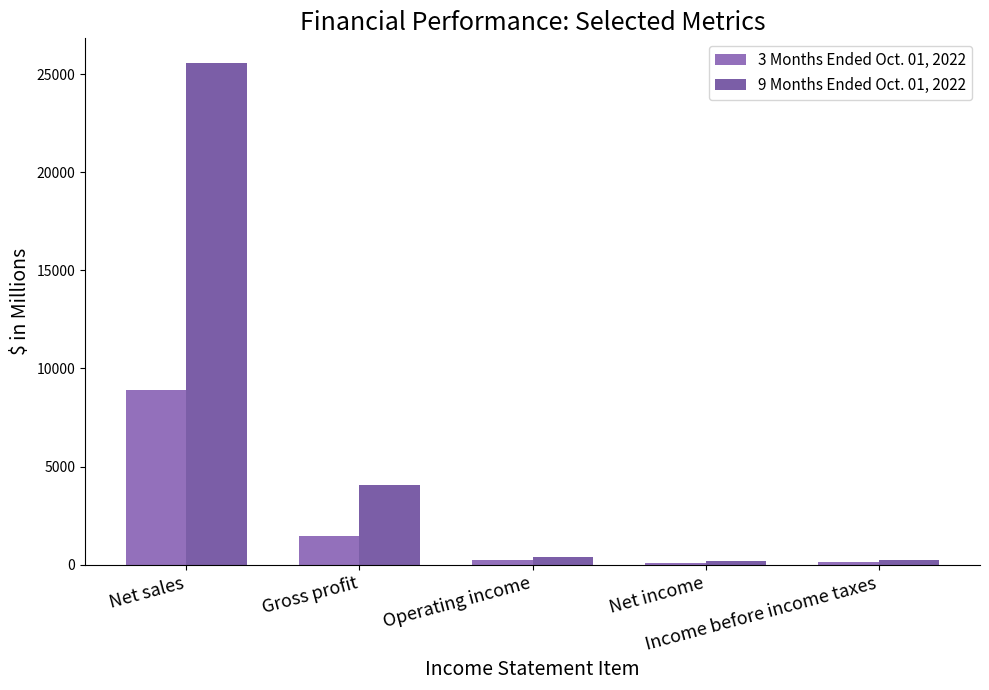

Which category has the highest value across all series?

Net sales